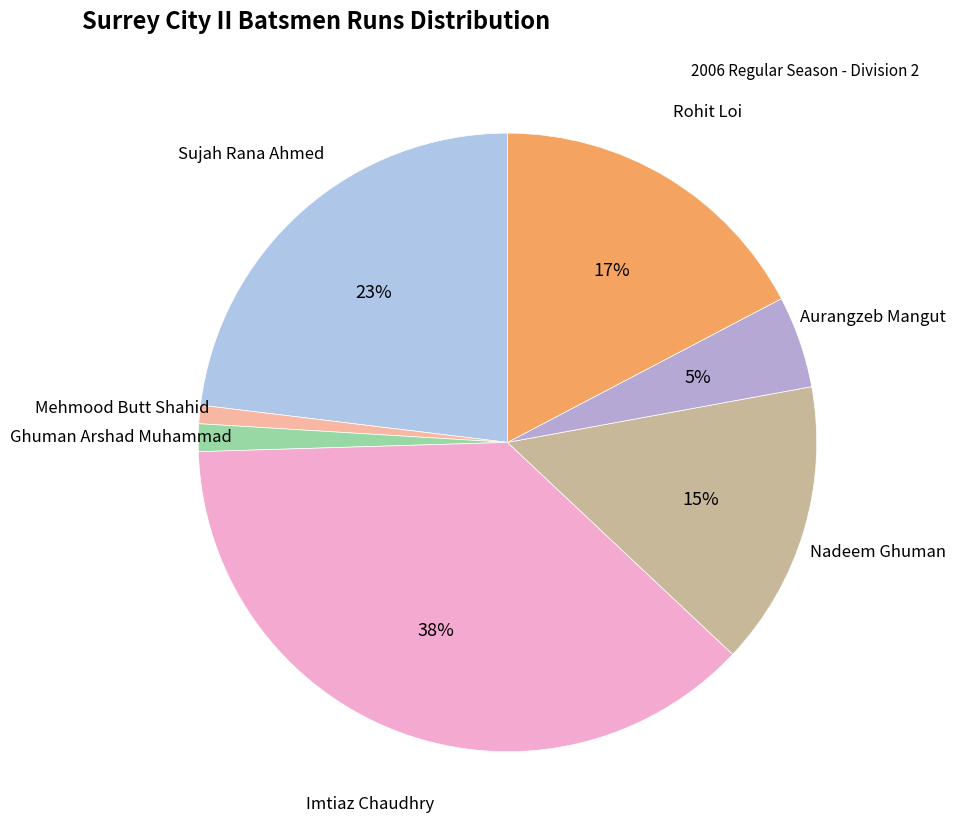

How many segments does this pie chart have?

7